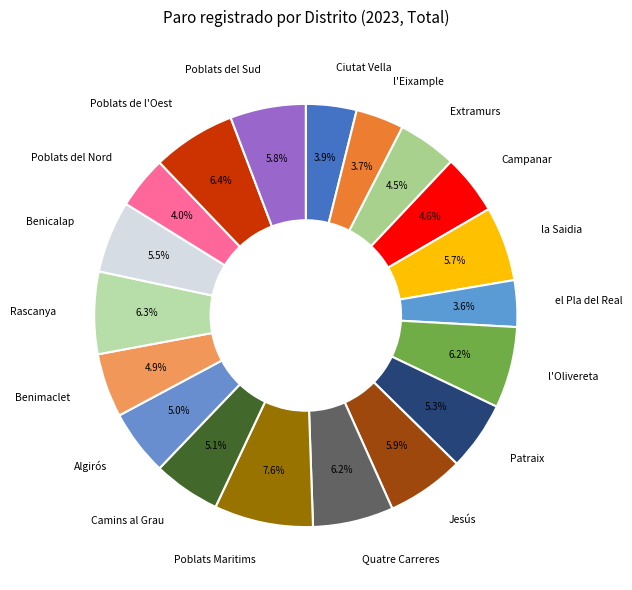

How many slices are in this pie chart?

19